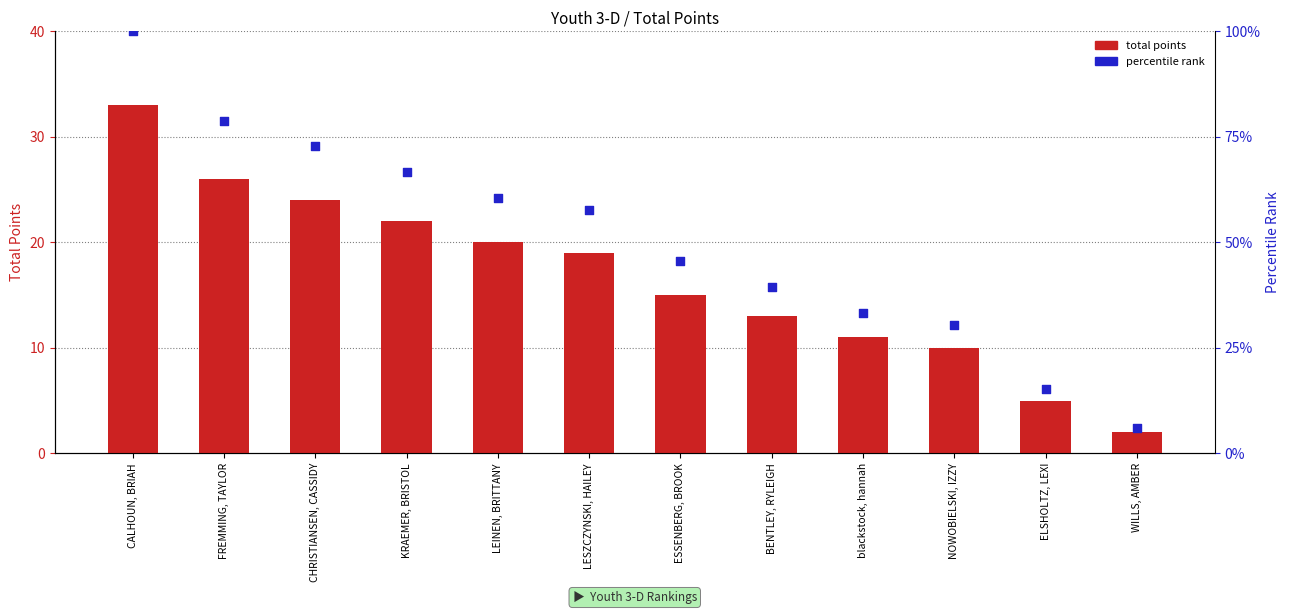

Is the value of total points at ELSHOLTZ, LEXI greater than the value of percentile rank at LEINEN, BRITTANY?

No